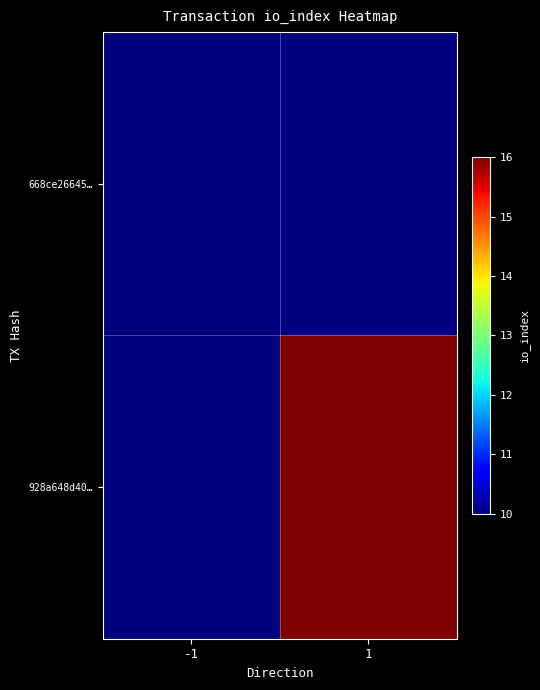

List the series in order of their peak value, highest first.

668ce26645…, 928a648d40…